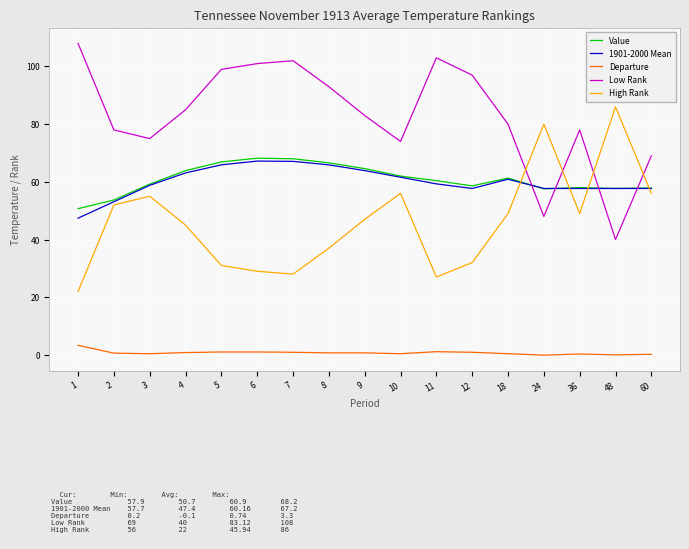

What is the greatest value displayed?

108.0